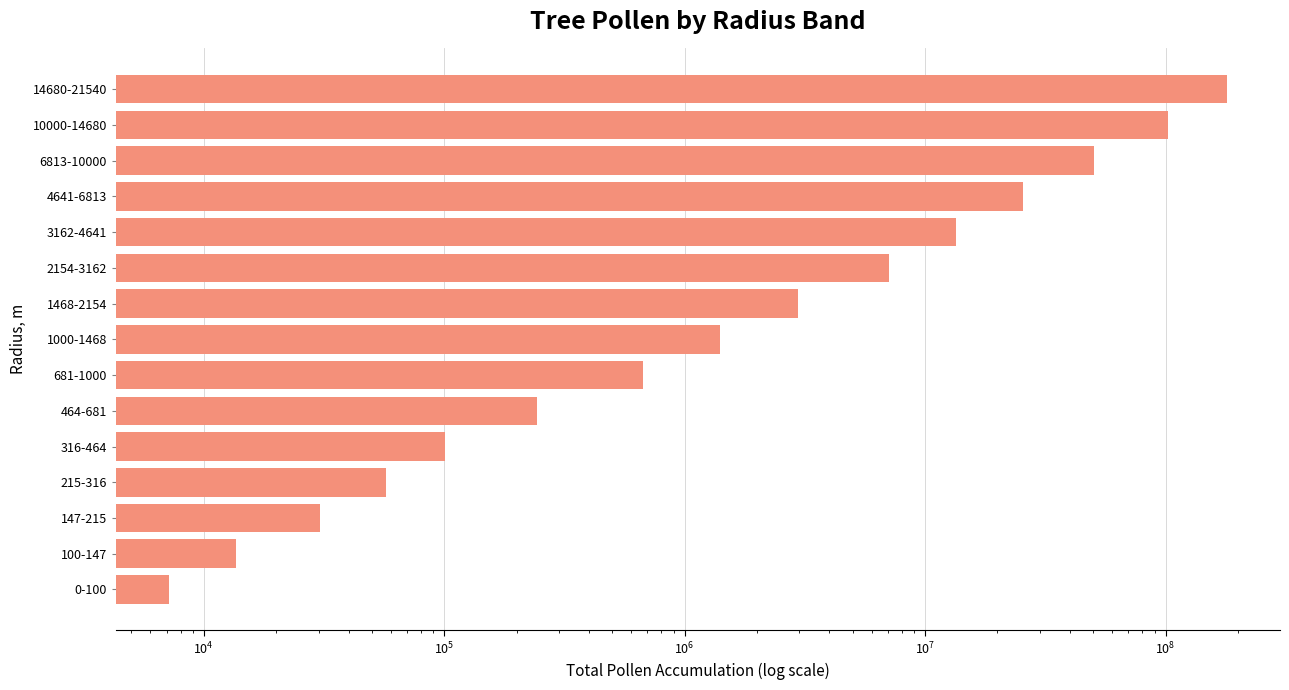

How many series are shown in this chart?

1